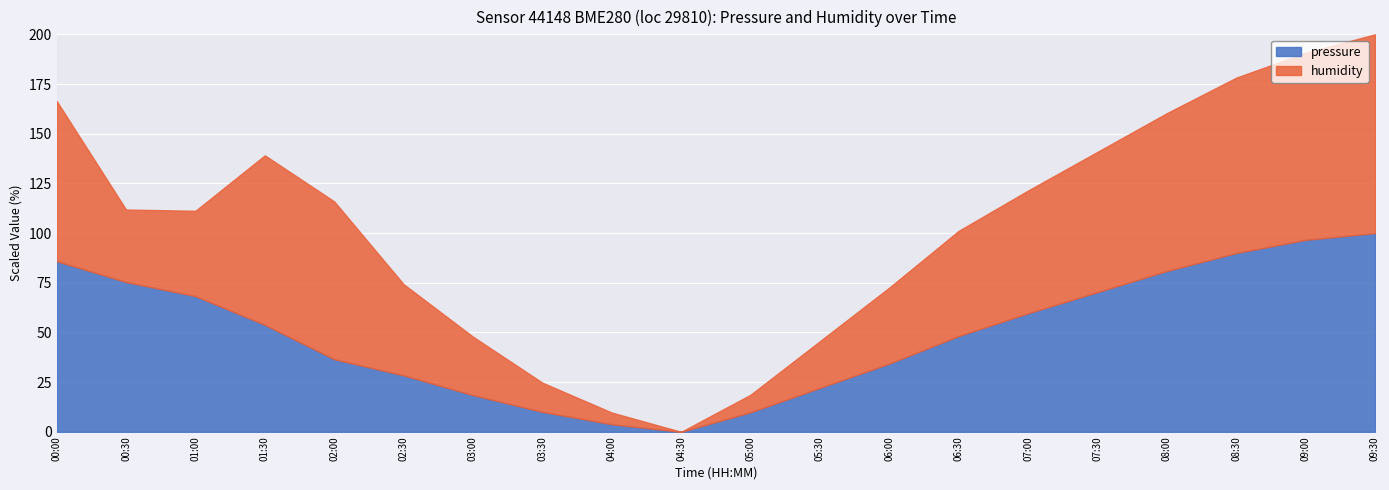

The value of pressure at 02:00 is 60.8. True or false?

False